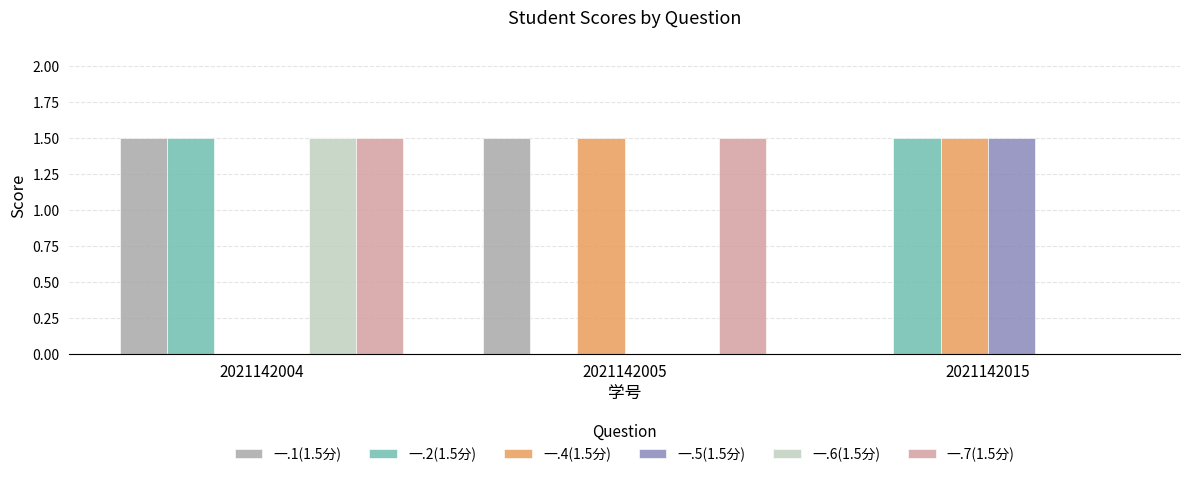

What is the maximum value shown in the chart?

1.5